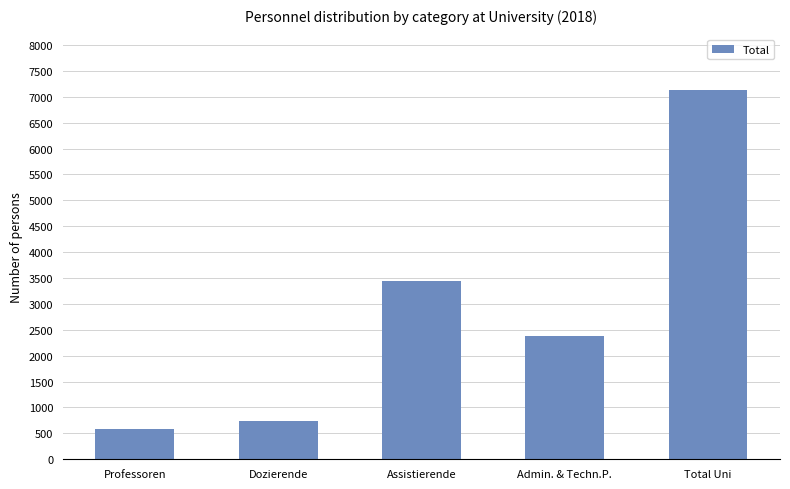

List the labels in order of value, smallest first.

Professoren, Dozierende, Admin. & Techn.P., Assistierende, Total Uni